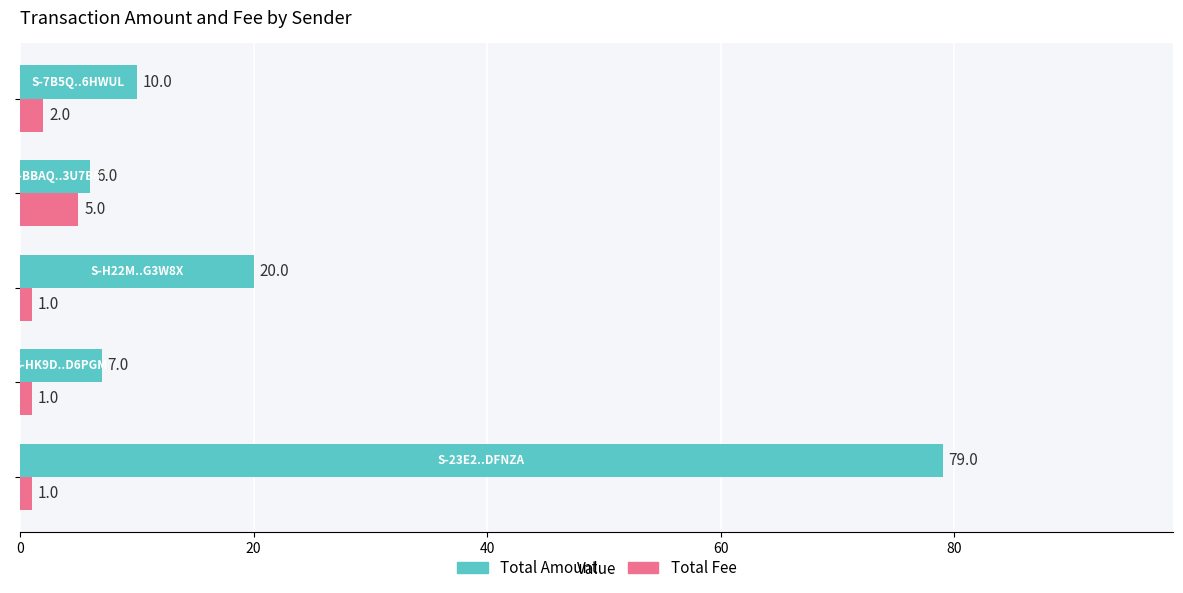

List the series in order of their peak value, highest first.

Total Amount, Total Fee